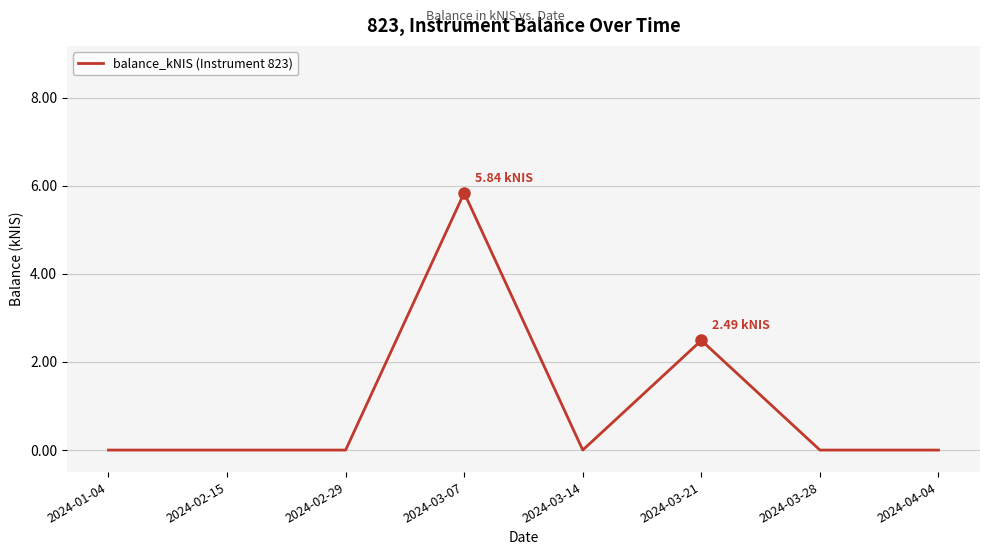

What is the greatest value displayed?

5.8